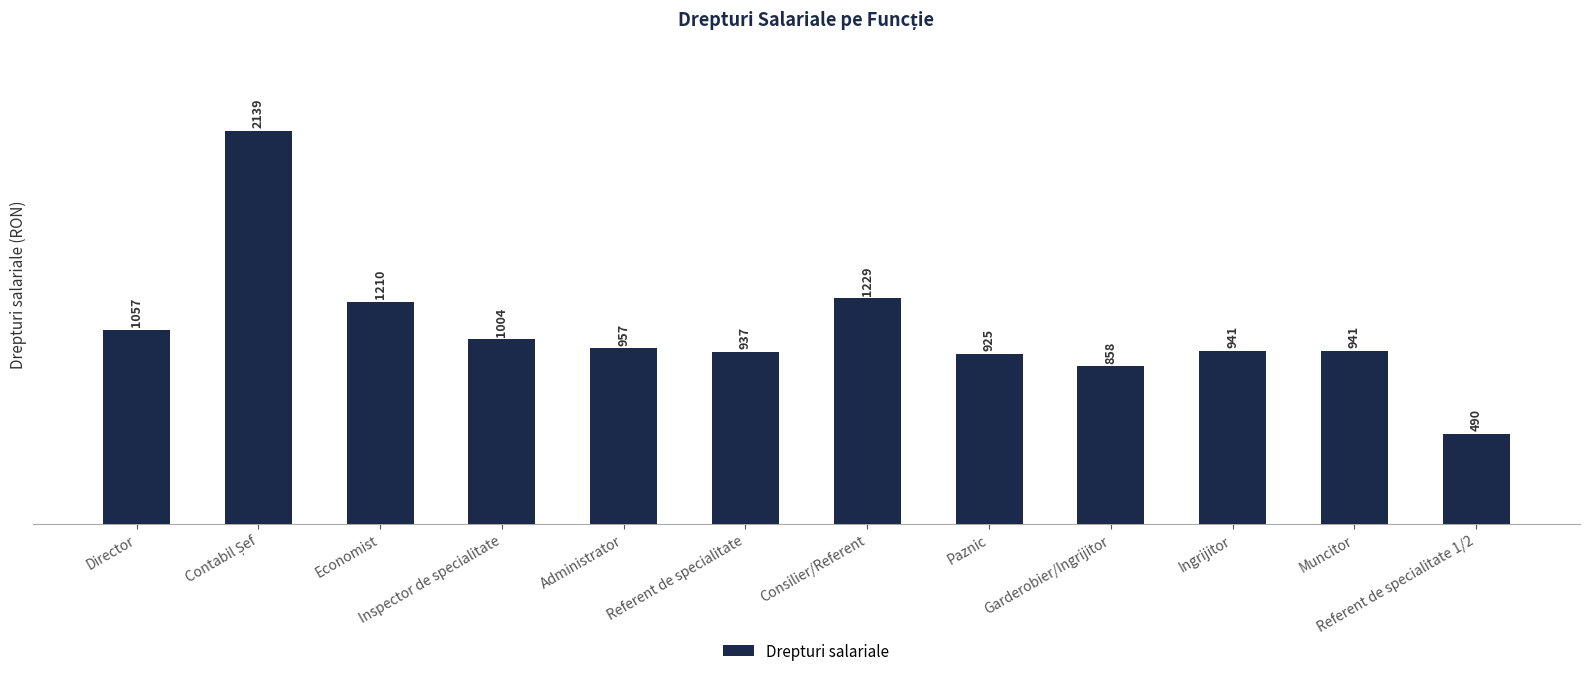

What is the label of the 6th bar from the left?

Referent de specialitate